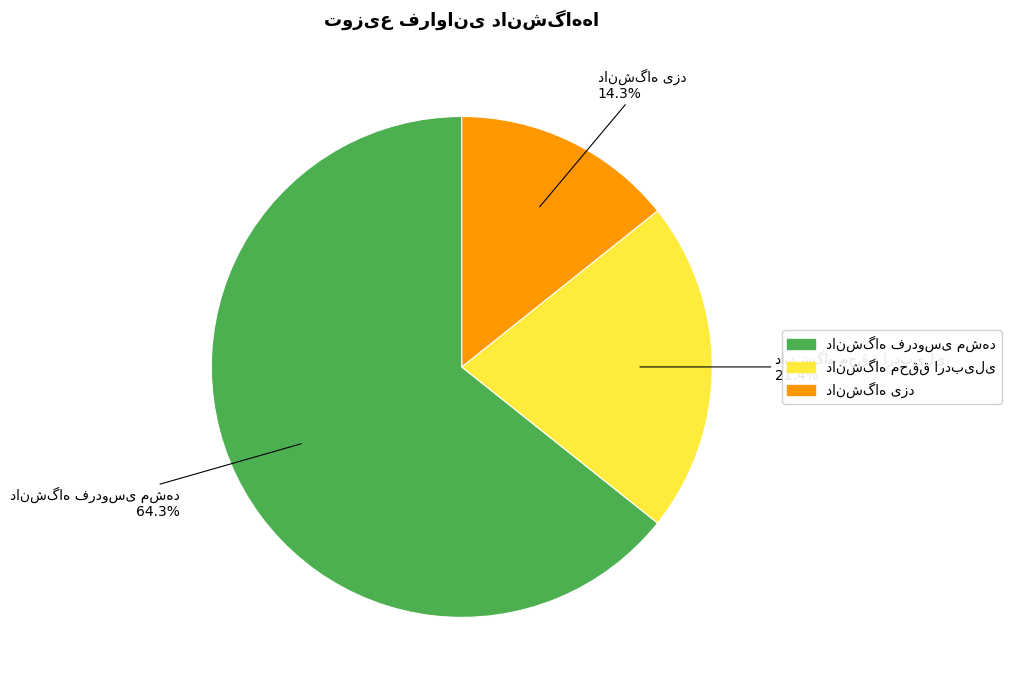

To the nearest percent, what is the difference between the largest and smallest slice percentages?

50%